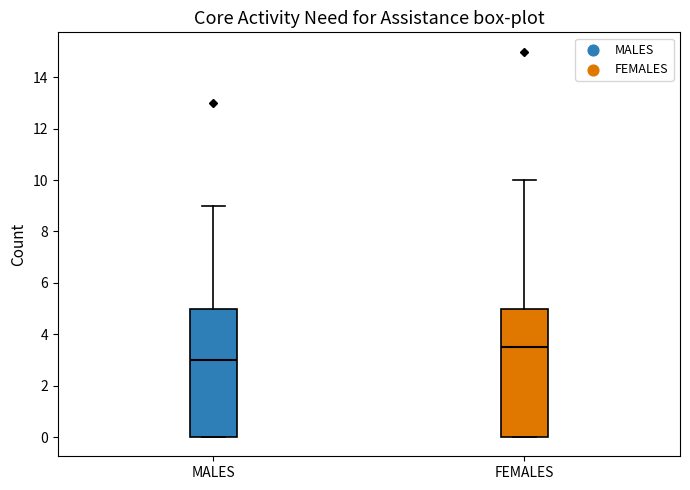

Reading left to right, transcribe this box plot: for each box, give where its median line is, the range the box spans, and where its two whiskers end, as read against the y-axis. The values are not printed on the chart, so give them approximately, as read against the axis.

MALES: median 3.0, box 0.0 to 5.0, whiskers 0.0 to 9.0
FEMALES: median 3.6, box 0.0 to 5.0, whiskers 0.0 to 10.0